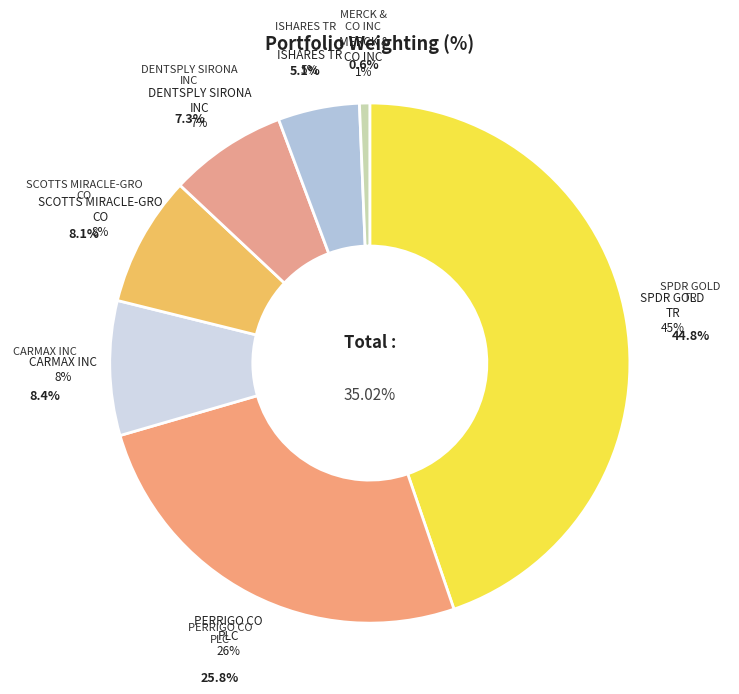

Is the sum of PERRIGO CO PLC and SCOTTS MIRACLE-GRO CO greater than half?

No